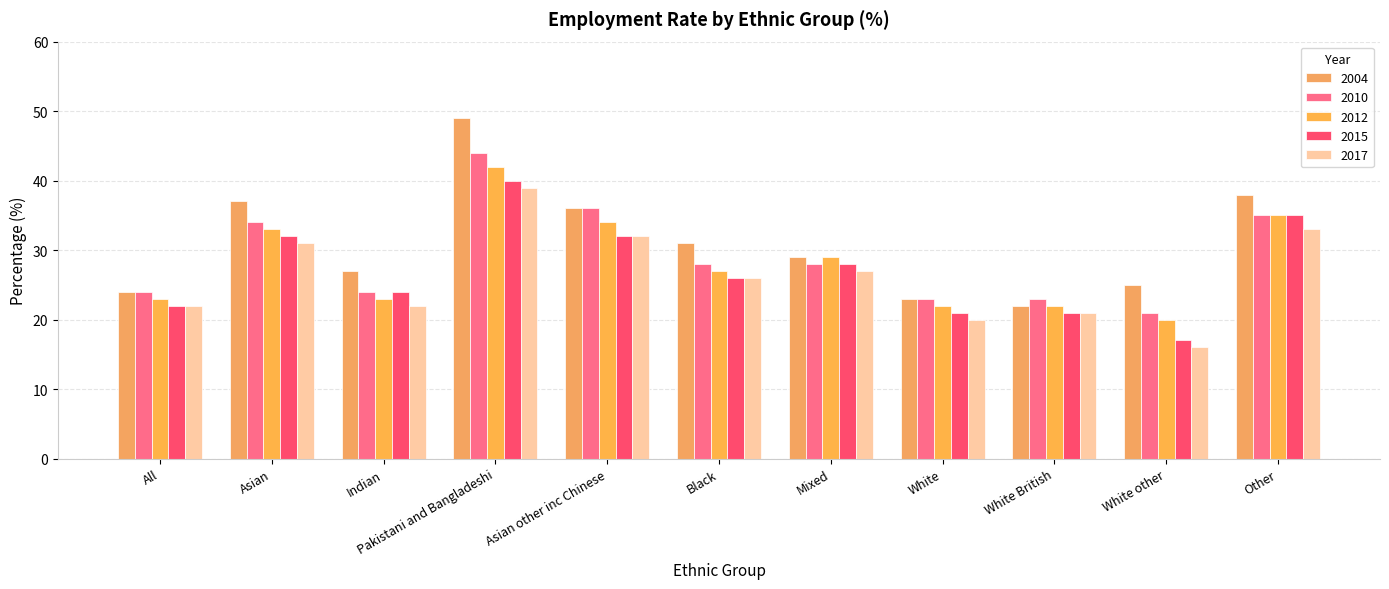

How many data points does each series have?

11